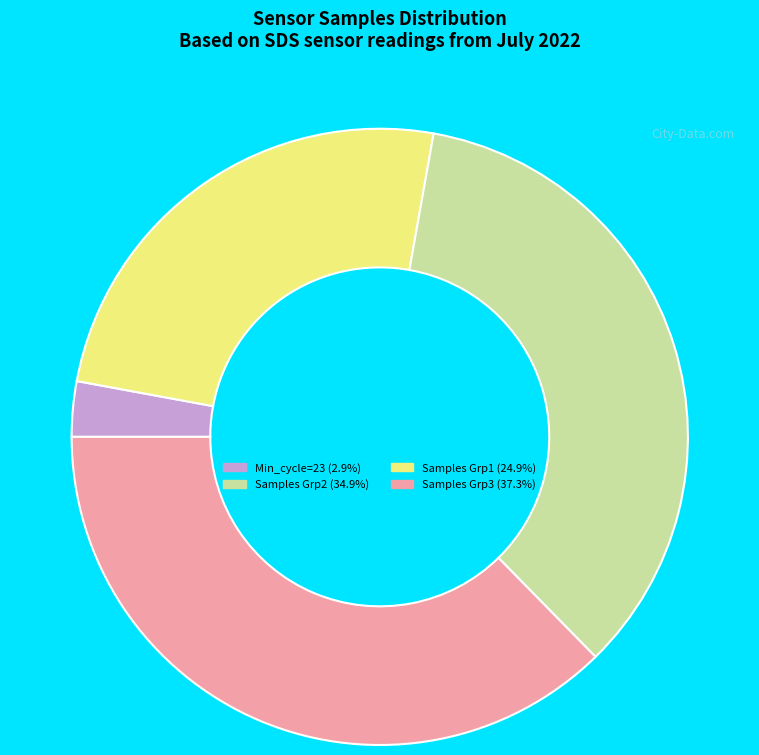

Is there a majority slice in this chart?

No